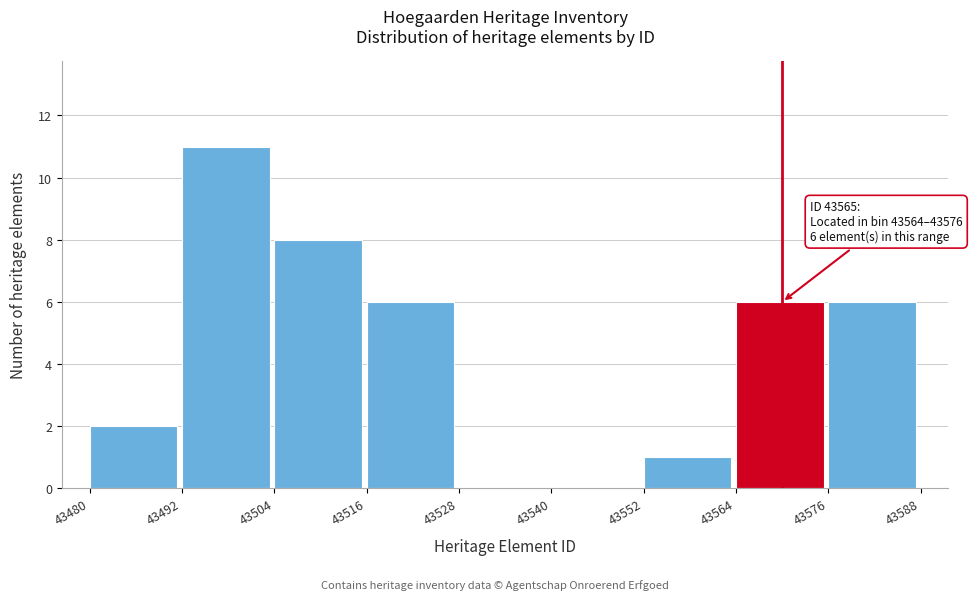

Which range on the x-axis has the tallest bar?

43492 to 43504